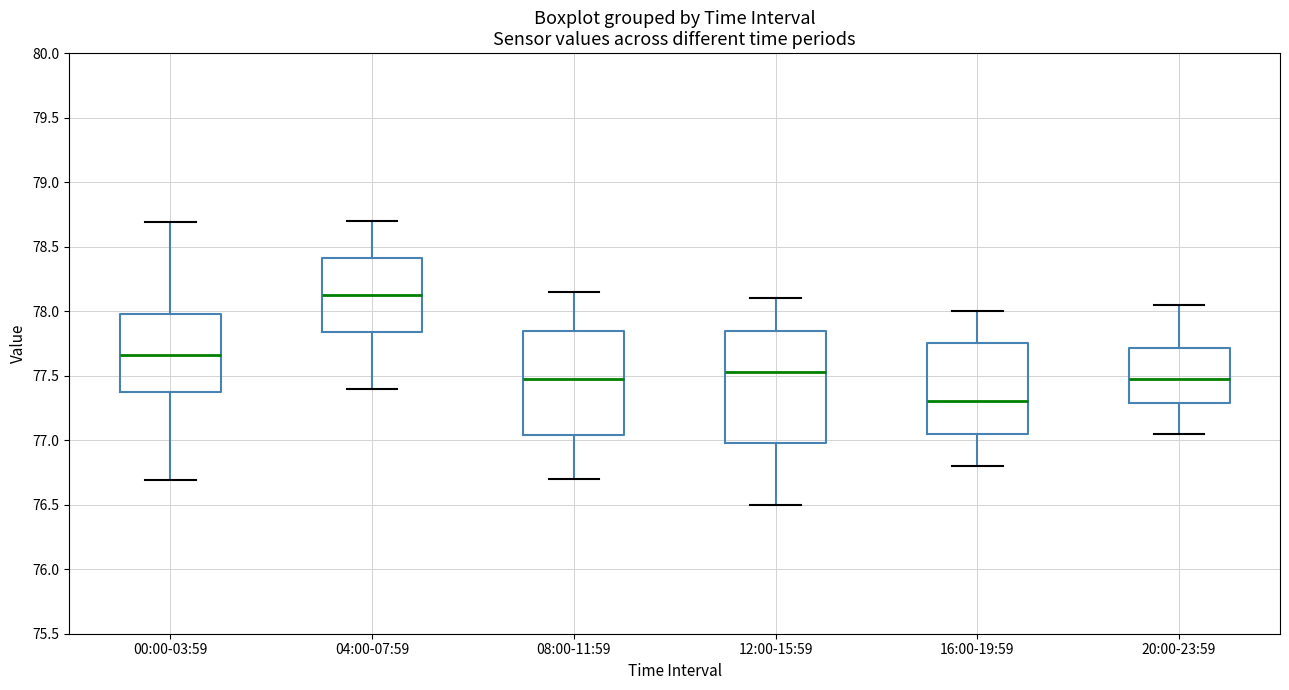

Reading left to right, read every box against the y-axis: the position of its median line, the range the box covers, and the ends of its whiskers. The values are not printed on the chart, so give them approximately, as read against the axis.

00:00-03:59: median 77.65, box 77.35 to 78.00, whiskers 76.70 to 78.70
04:00-07:59: median 78.15, box 77.85 to 78.40, whiskers 77.40 to 78.70
08:00-11:59: median 77.50, box 77.05 to 77.85, whiskers 76.70 to 78.15
12:00-15:59: median 77.55, box 77.00 to 77.85, whiskers 76.50 to 78.10
16:00-19:59: median 77.30, box 77.05 to 77.75, whiskers 76.80 to 78.00
20:00-23:59: median 77.50, box 77.30 to 77.70, whiskers 77.05 to 78.05